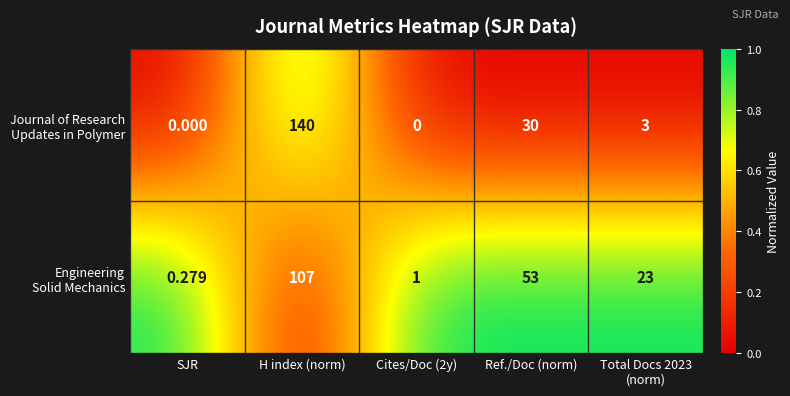

Which label corresponds to the largest value in the chart?

H index (norm)